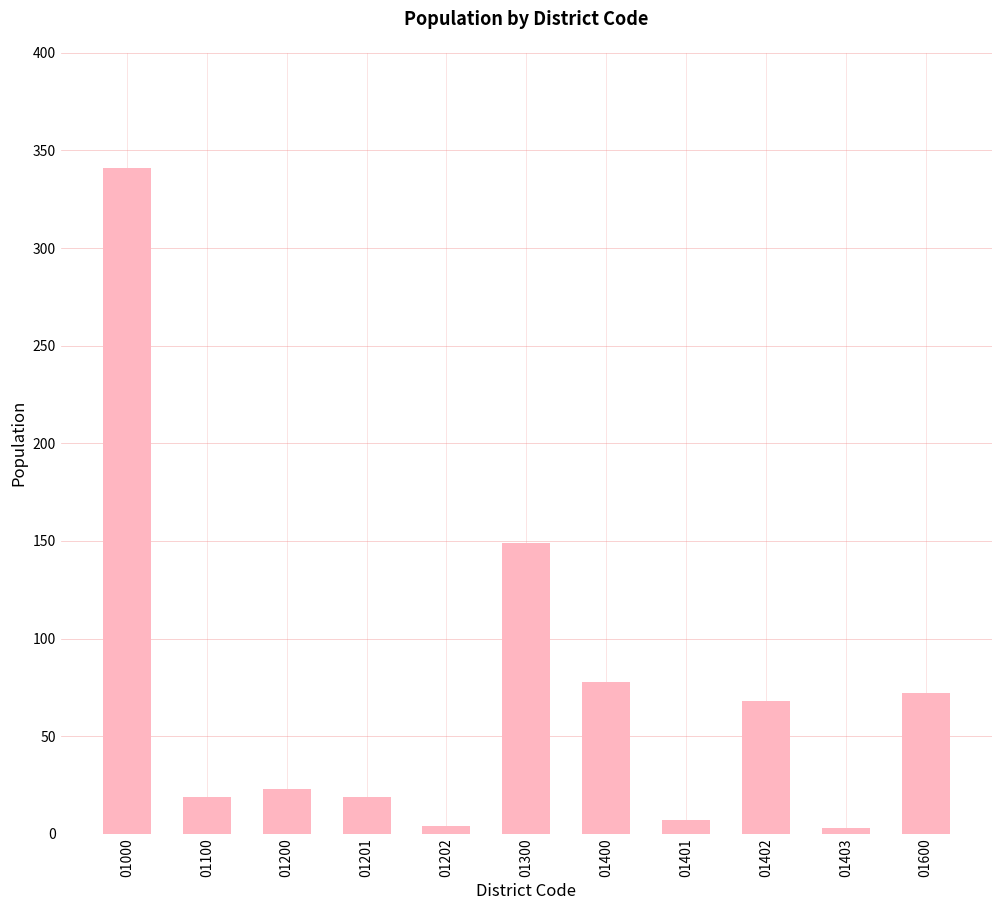

What value does the data have at 01402, to the nearest 10?

70